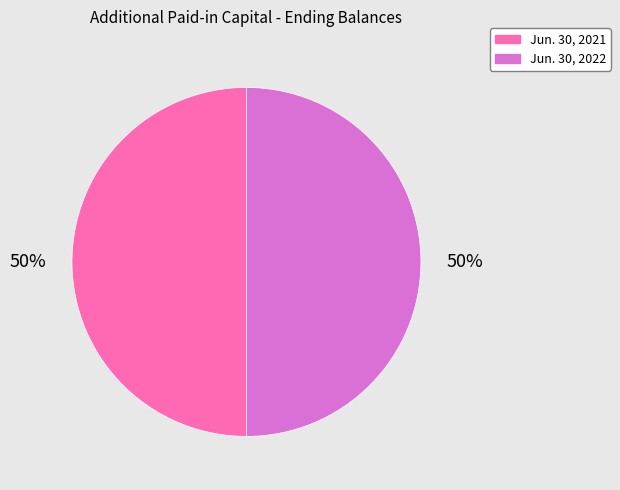

To the nearest percent, what is the average slice percentage?

50%